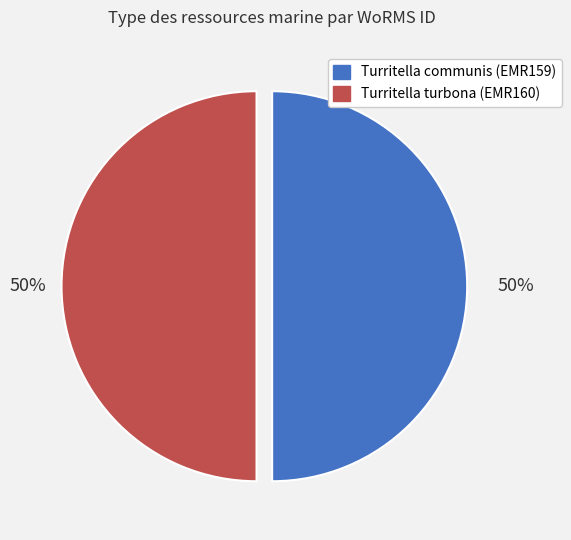

To the nearest percent, what is the combined percentage of Turritella communis (EMR159) and Turritella turbona (EMR160)?

100%